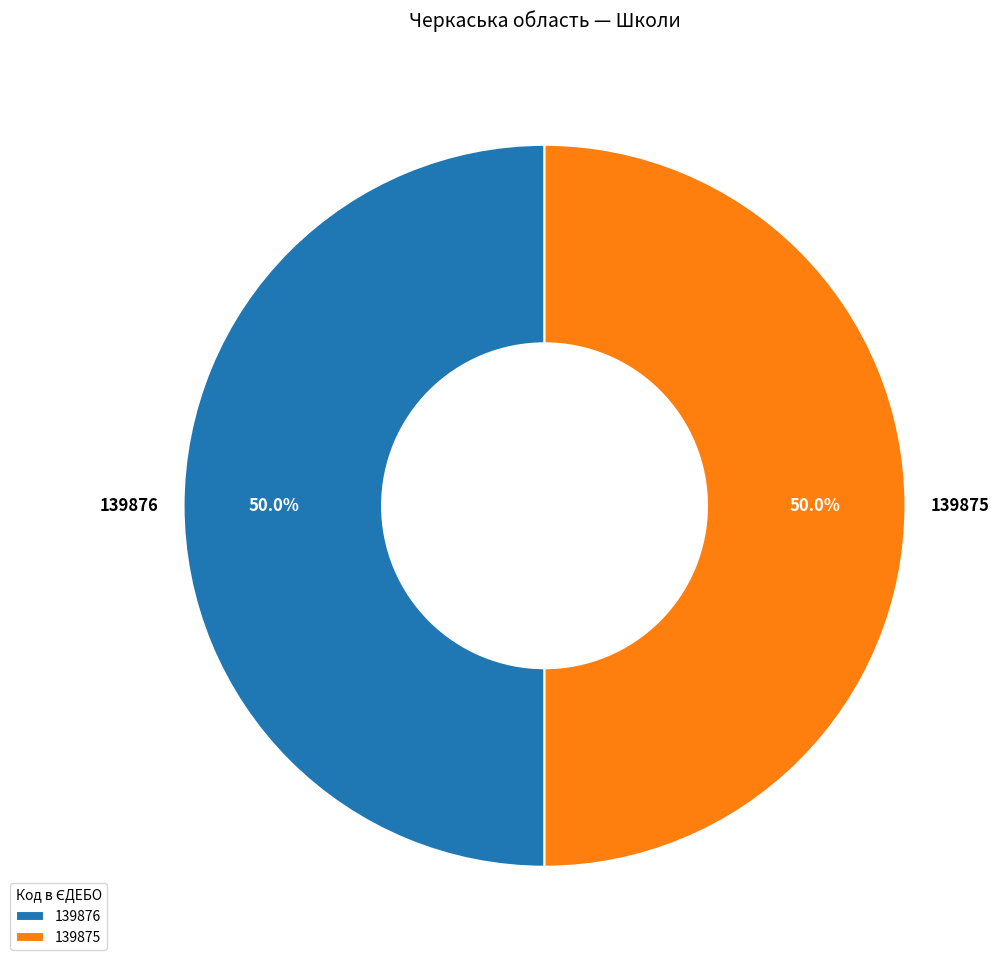

How much of the chart is everything except 139875?

50.0%